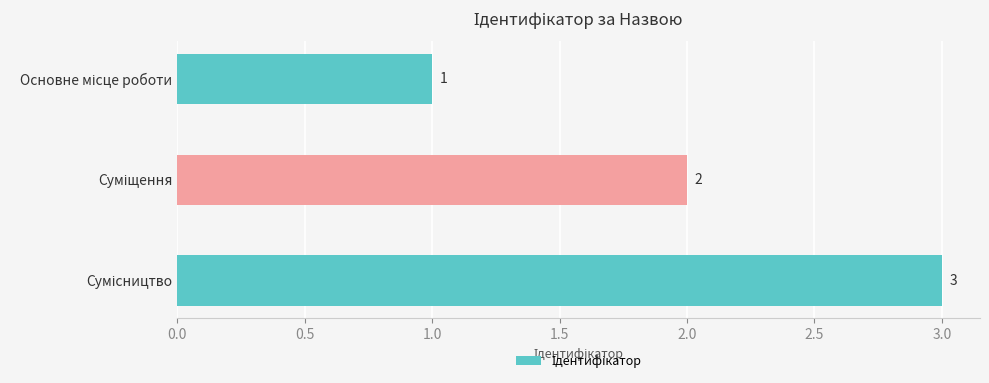

How many distinct data groups are displayed?

1